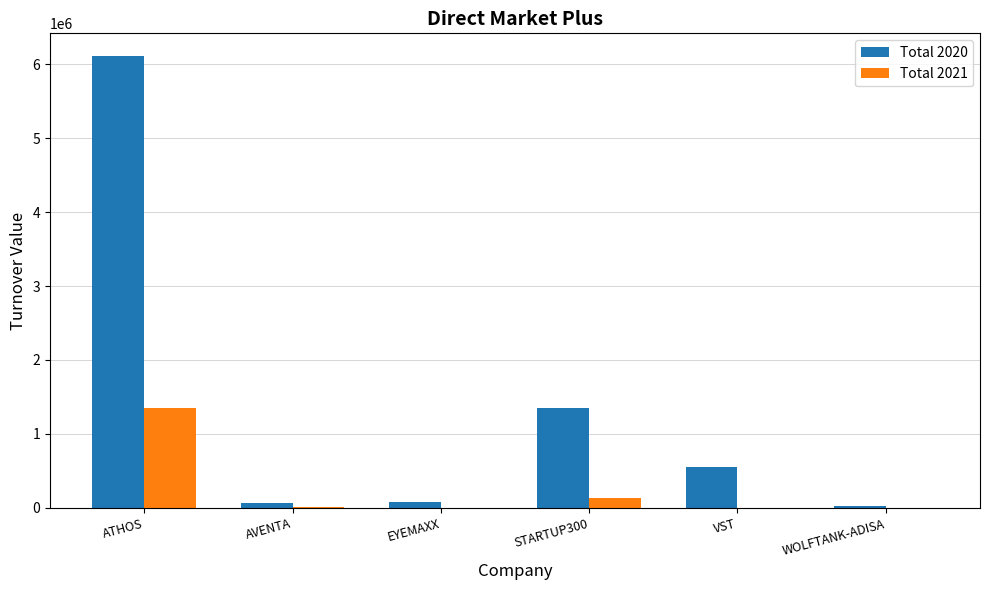

What is the sum of all Total 2021 values?

1501623.0